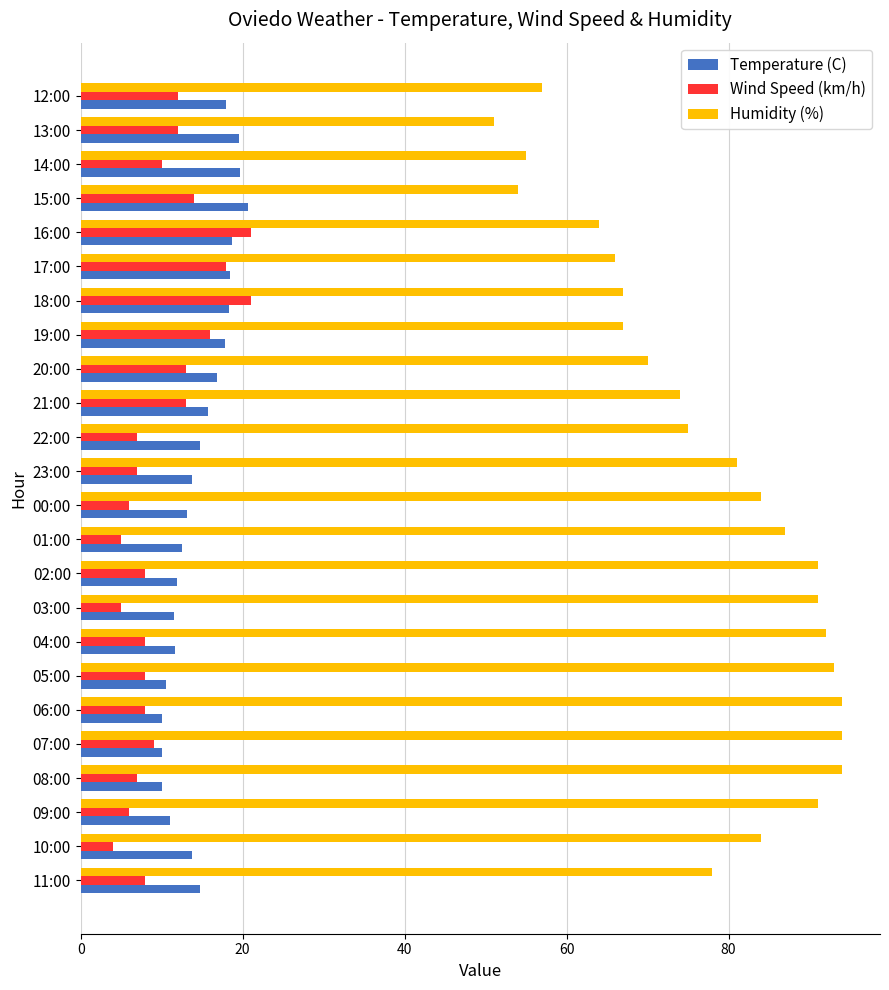

Is it true that Wind Speed (km/h) equals 22.9 at 15:00?

False